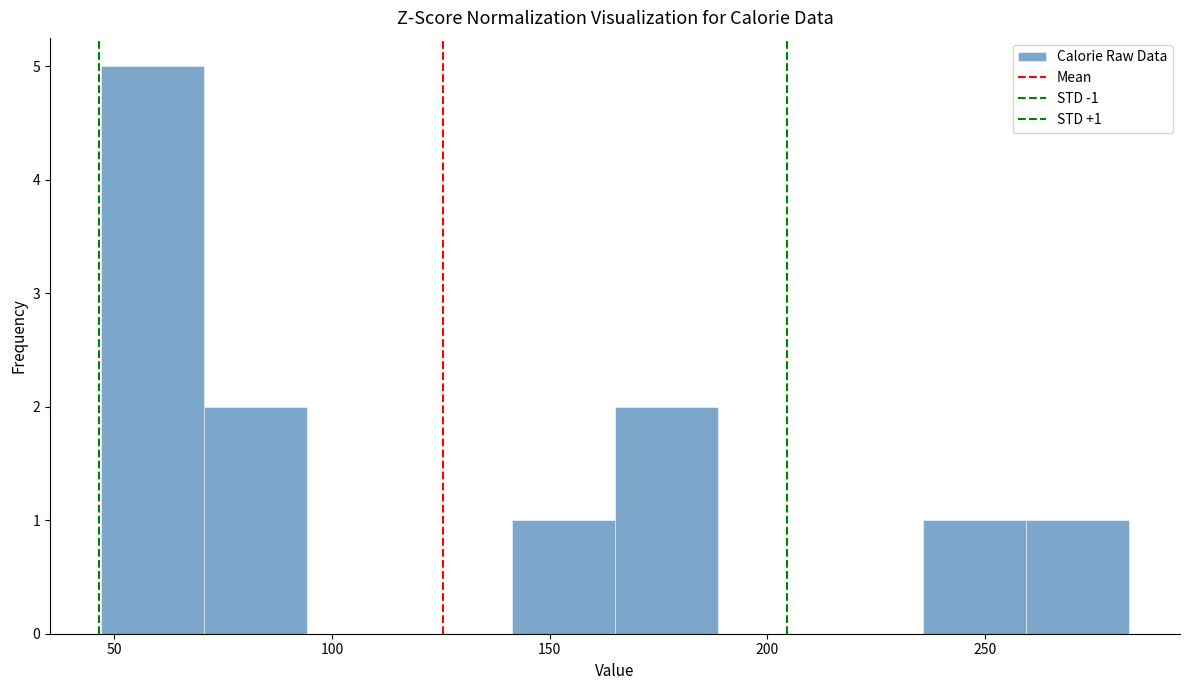

Over which range of the x-axis is the bar tallest?

45 to 70